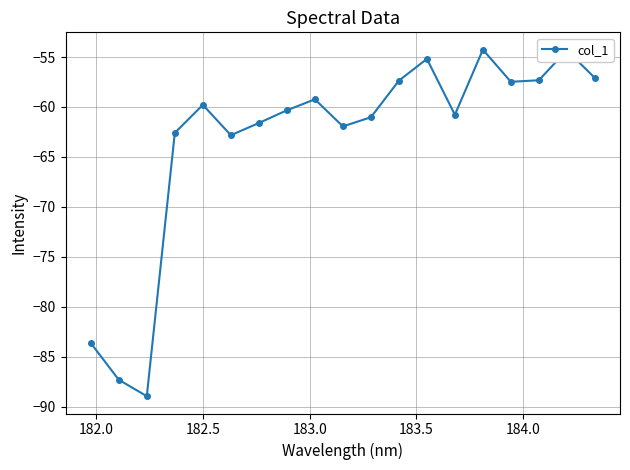

How many points are lower than both their immediate neighbors (excluding endpoints)?

5